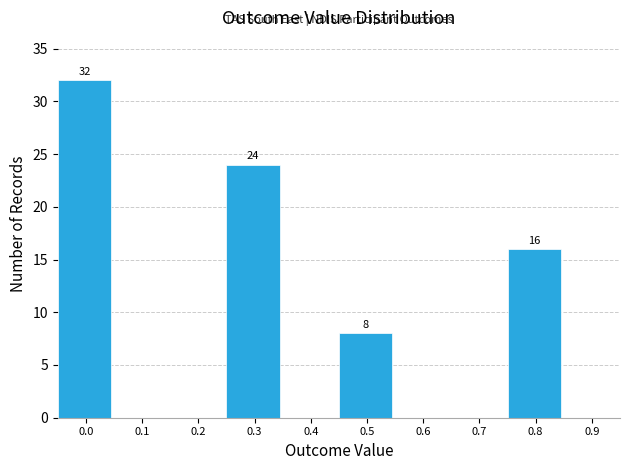

Reading right to left, what are all the values shown in this chart?

0.9=0	0.8=16	0.7=0	0.6=0	0.5=8	0.4=0	0.3=24	0.2=0	0.1=0	0.0=32